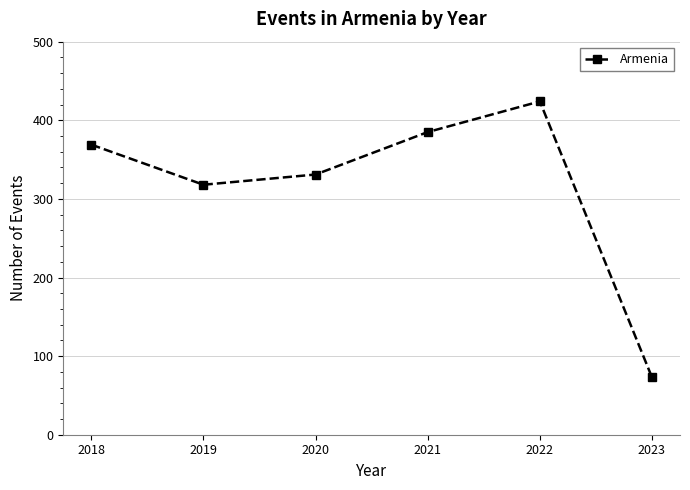

Reading left to right, what are all the values shown in this chart?

2018=369	2019=318	2020=331	2021=385	2022=424	2023=73